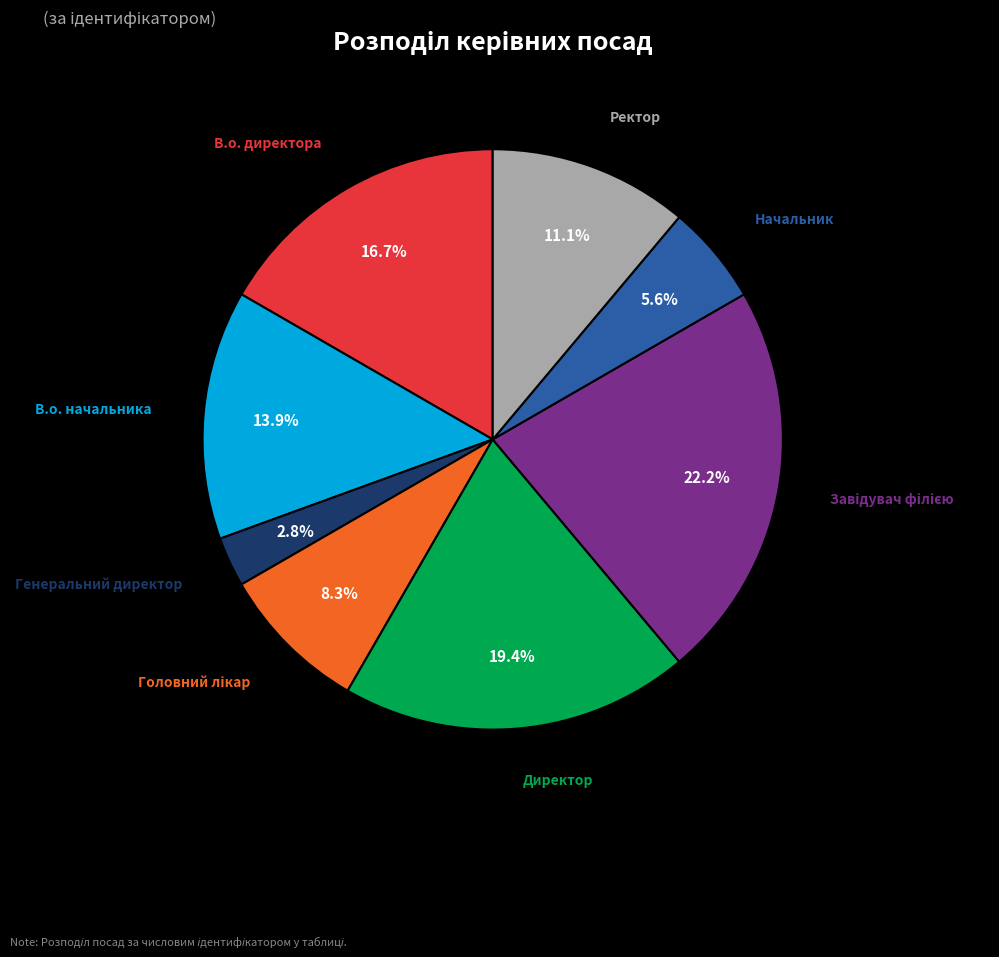

To the nearest percent, what portion does В.о. начальника represent?

14%